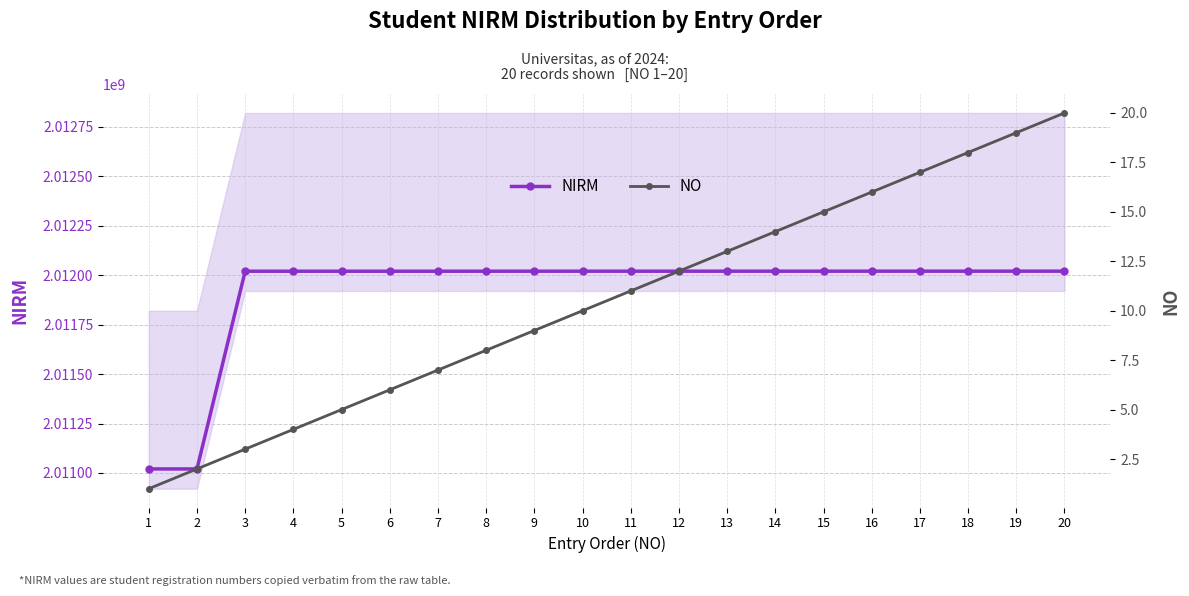

How many data points in NO are above 11?

9